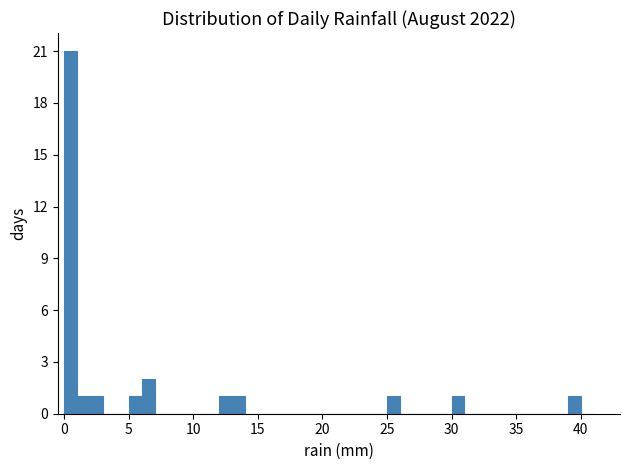

Around what value on the x-axis is the tallest bar? Give the approximate position of its centre, as read against the axis.

0.5